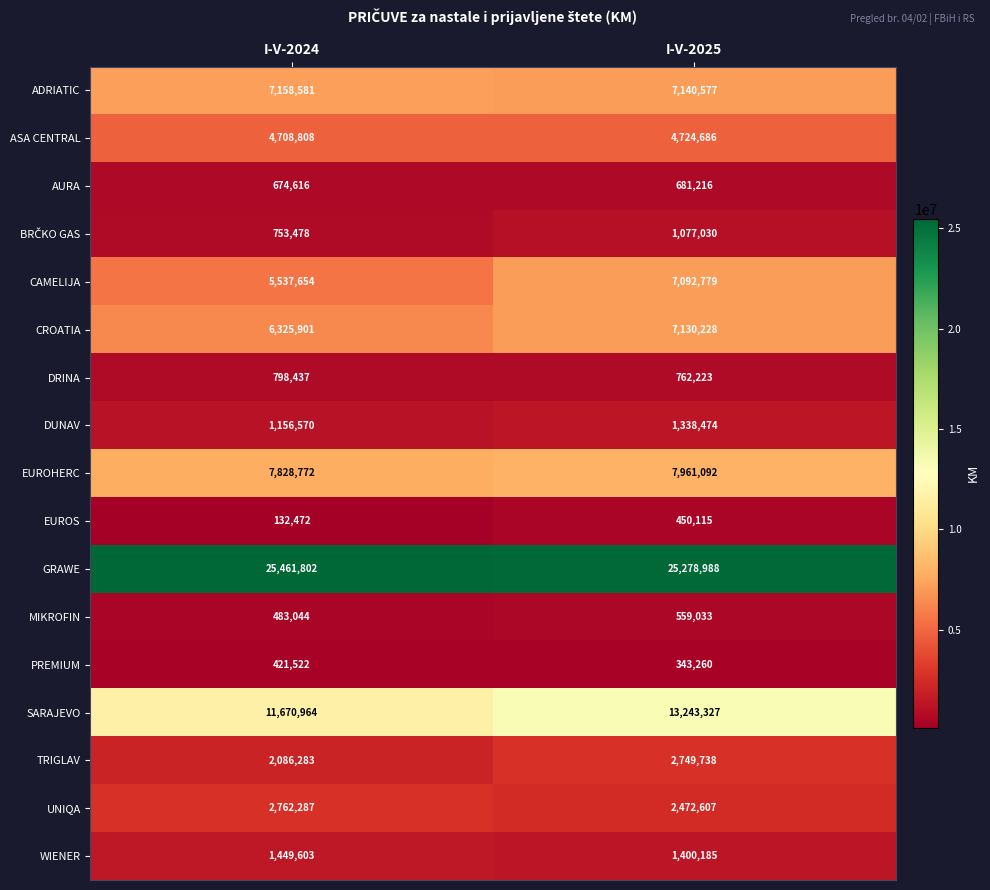

What is the spread (max minus min) of values at I-V-2025?

24935728